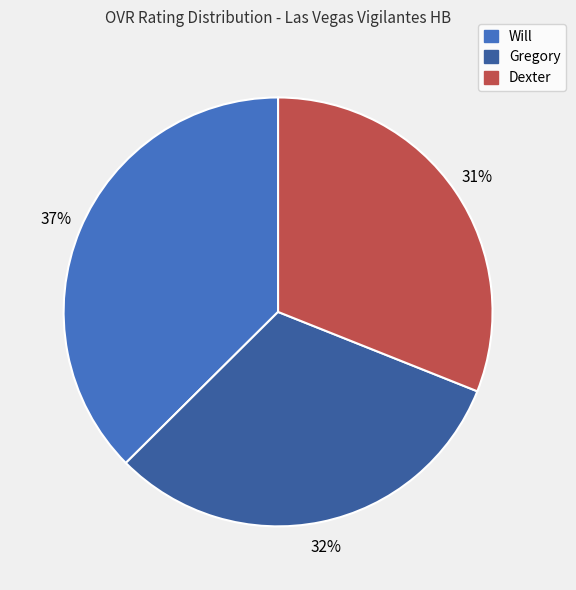

How many segments does this pie chart have?

3